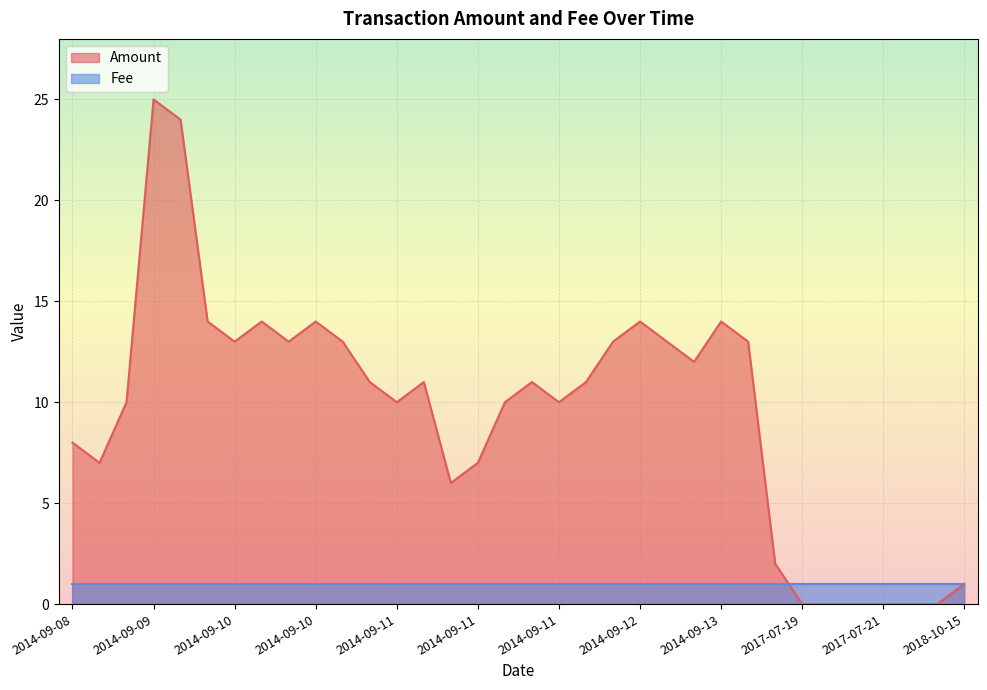

The value at 2014-09-12 is 18. True or false?

False